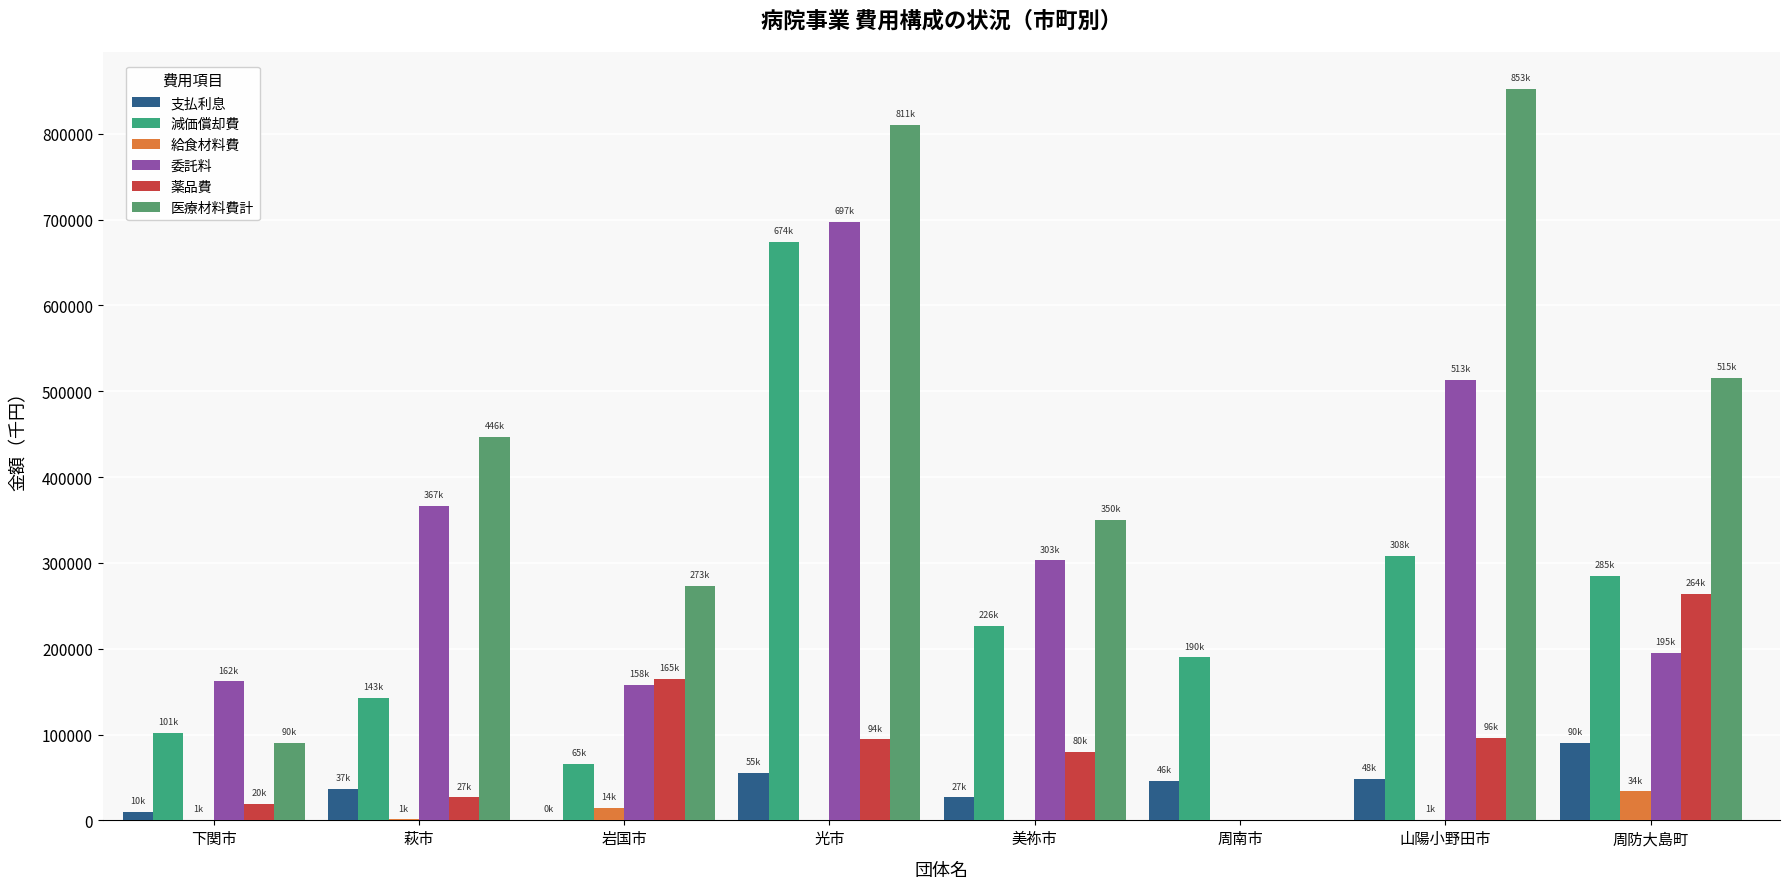

What is the highest value of the 給食材料費 series?

33799